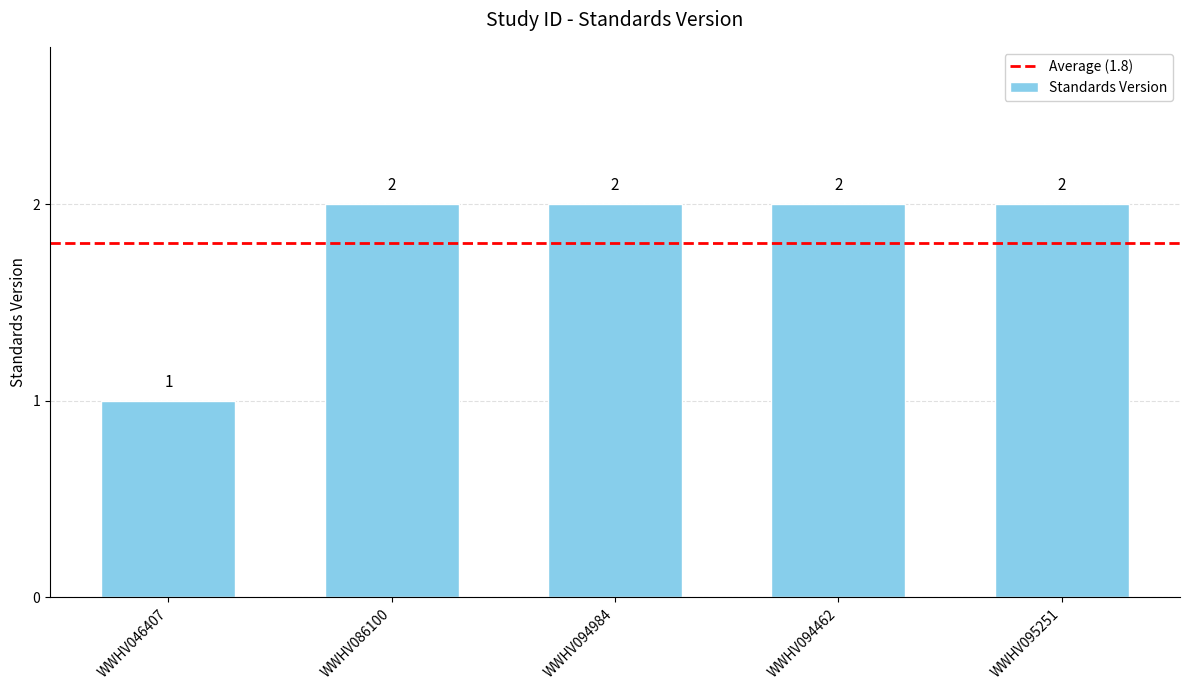

What is the average value?

2